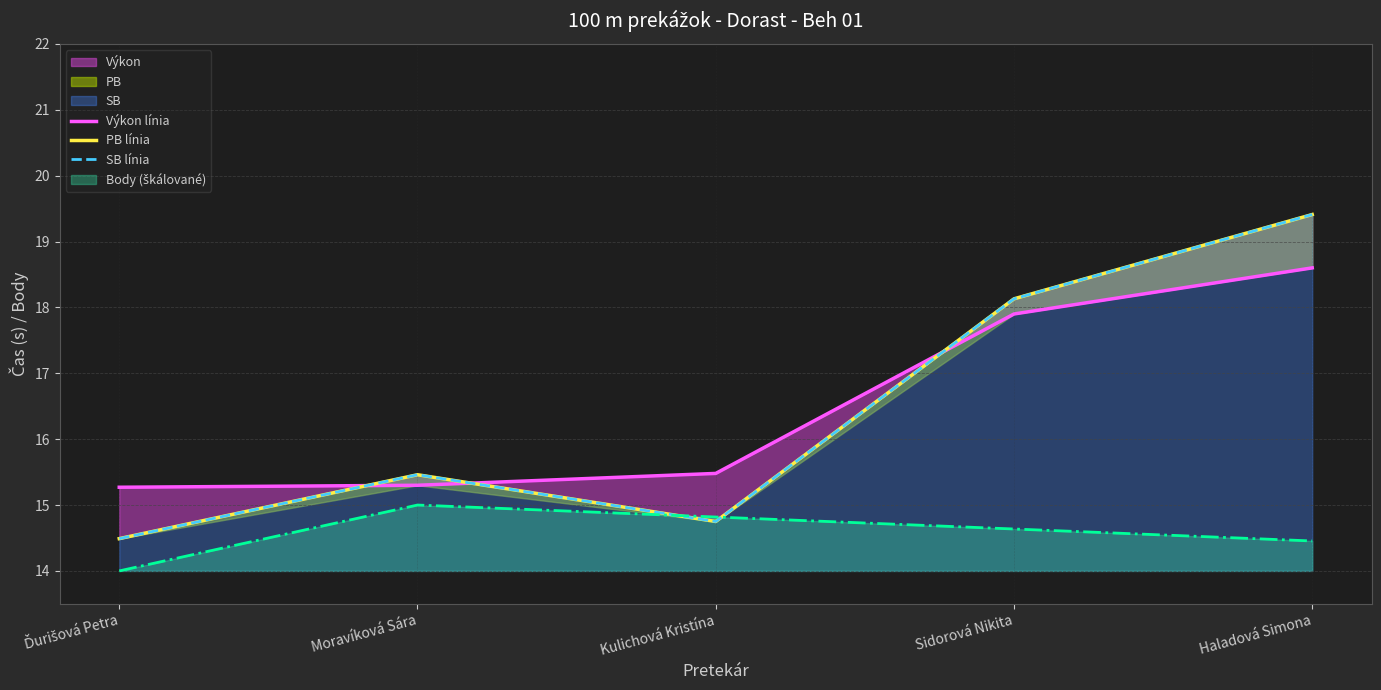

Reading left to right, what are all the values shown in this chart?

Výkon línia: 15.3	15.3	15.5	17.9	18.6
PB línia: 14.5	15.5	14.8	18.1	19.4
SB línia: 14.5	15.5	14.8	18.1	19.4